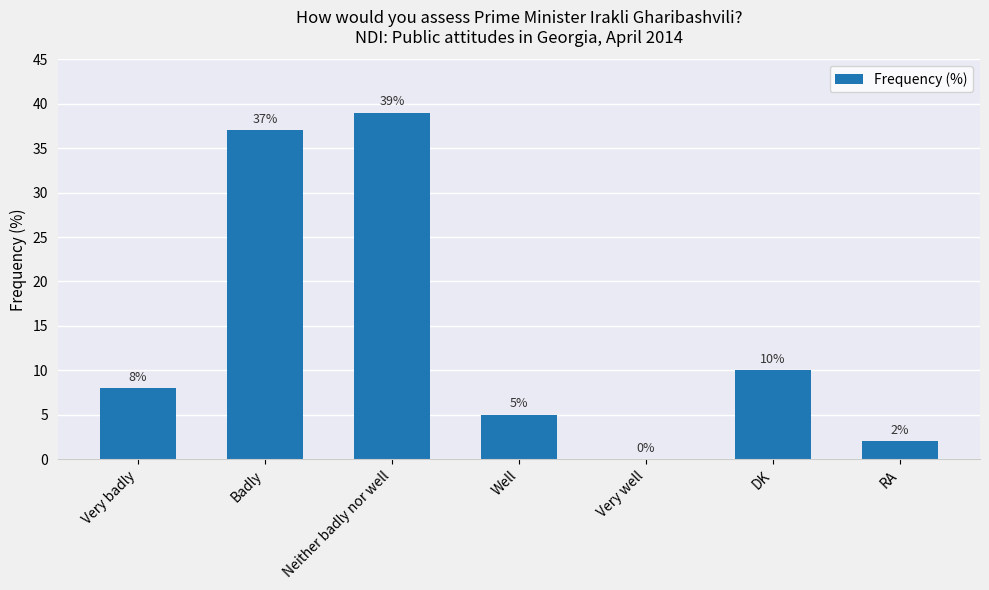

Is it true that the value at Very badly is 8?

True